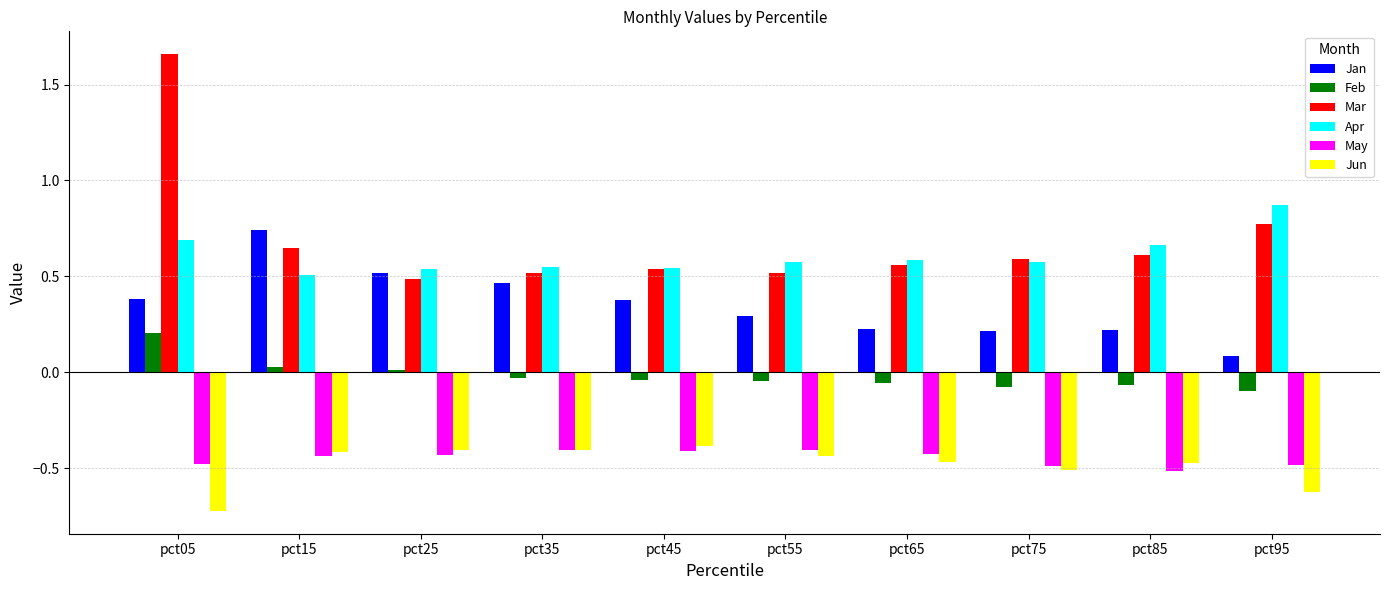

Does the chart contain stacked bars?

No